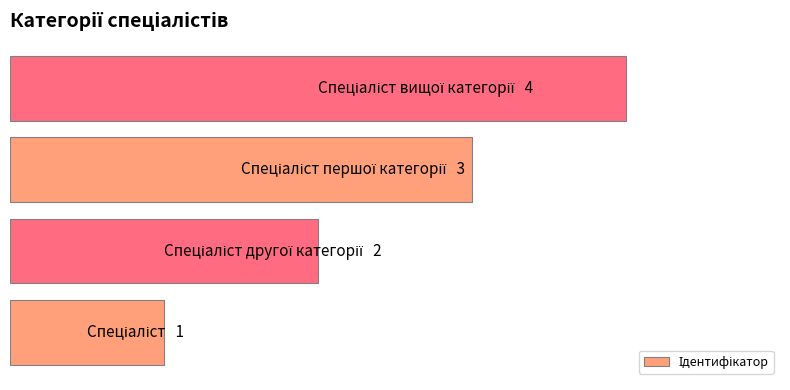

Are the bars horizontal?

Yes